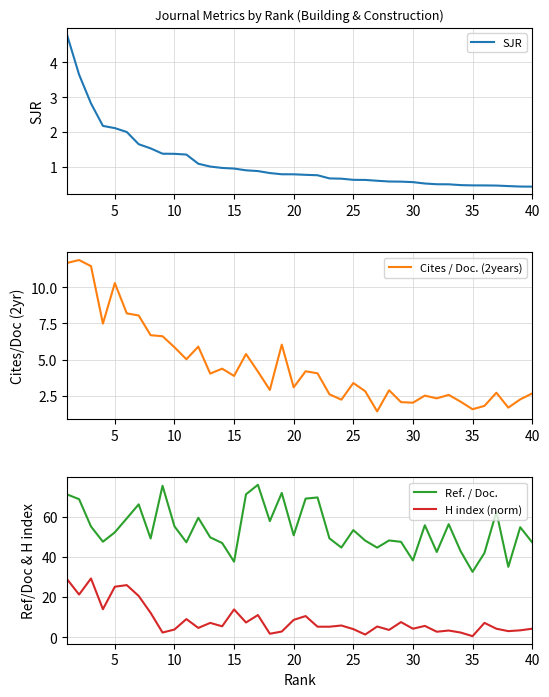

What is the value of the H index (norm) point at the 3rd from the left?

29.2